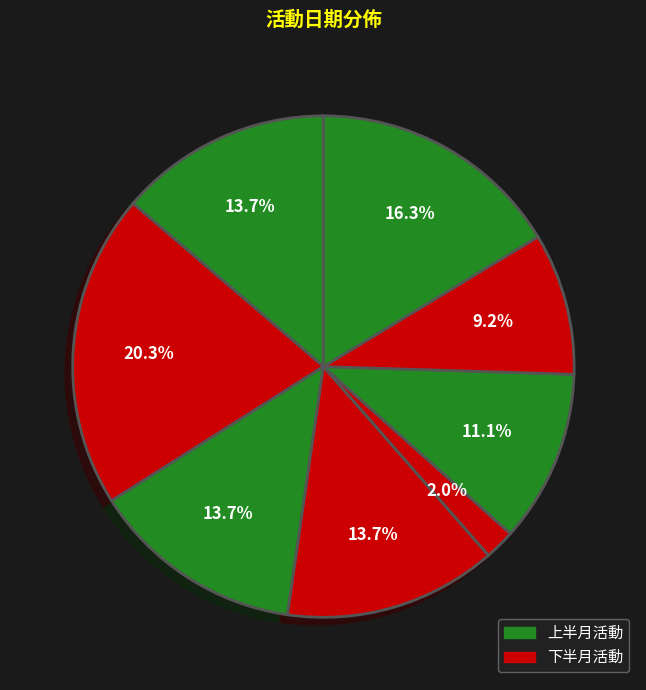

Count the number of slices in the pie.

8